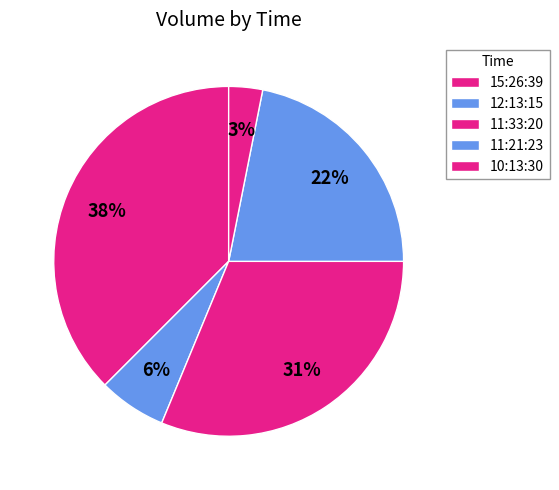

Does any single category account for the majority?

No